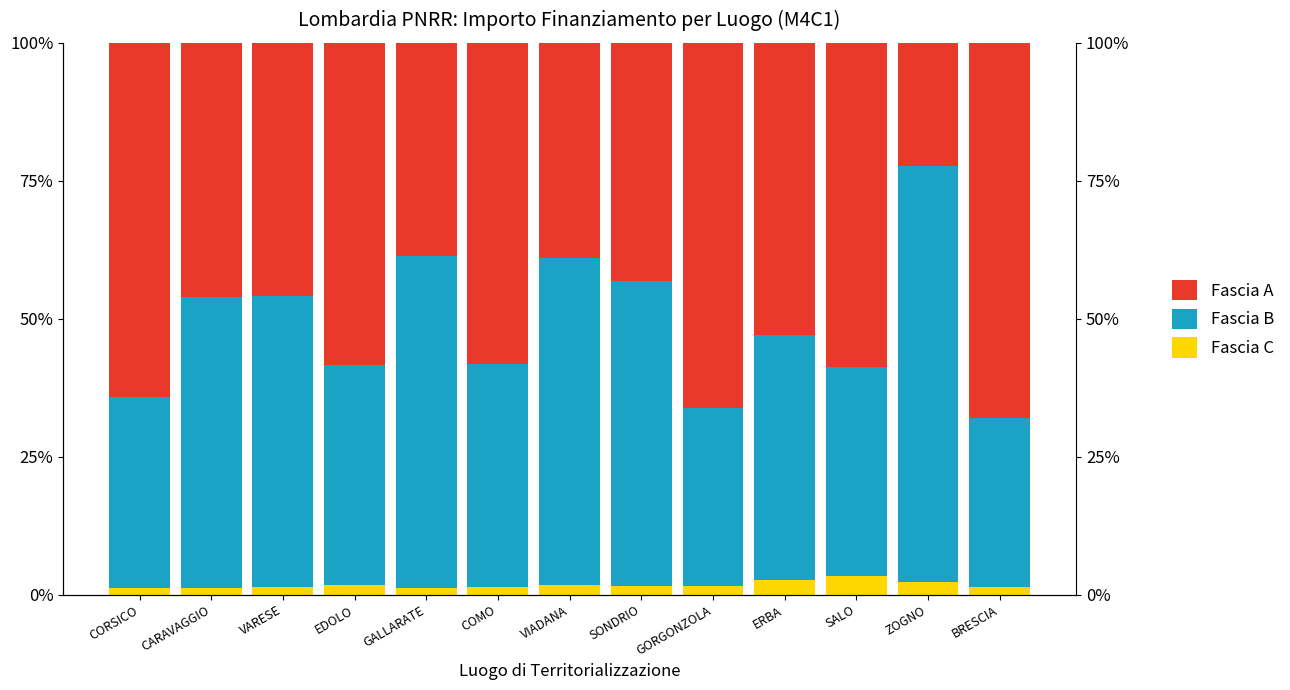

At which category does the chart reach its peak across all series?

ZOGNO